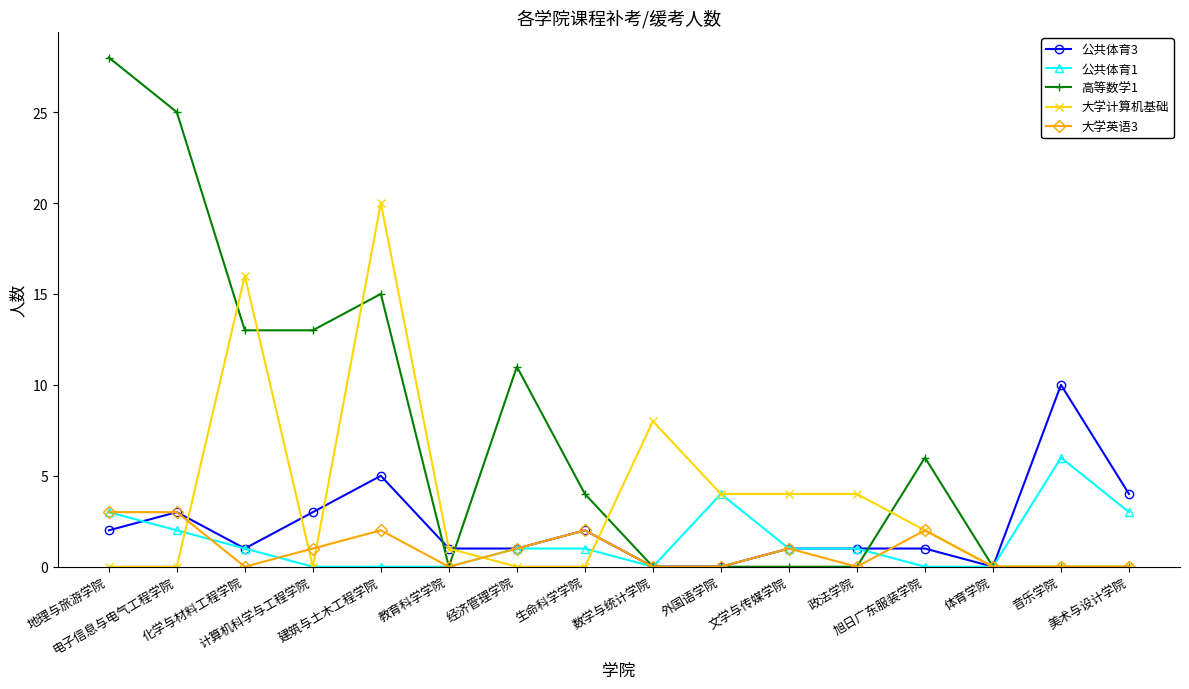

At which label does 高等数学1 reach its peak?

地理与旅游学院